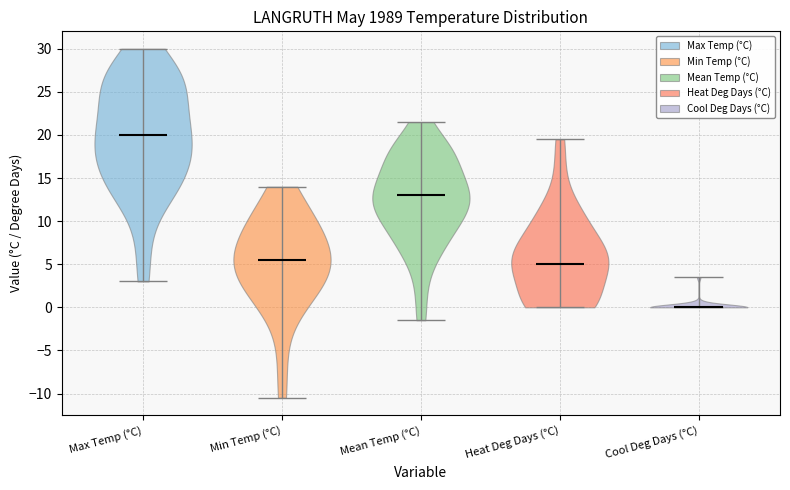

Reading left to right, read every violin against the y-axis: where its median line is, and the lowest and highest points it reaches. The values are not printed on the chart, so give them approximately, as read against the axis.

Max Temp (°C): median line 20.0, lowest point 3.0, highest point 30.0
Min Temp (°C): median line 5.5, lowest point -10.5, highest point 14.0
Mean Temp (°C): median line 13.0, lowest point -1.5, highest point 21.5
Heat Deg Days (°C): median line 5.0, lowest point 0.0, highest point 19.5
Cool Deg Days (°C): median line 0.0, lowest point 0.0, highest point 3.5